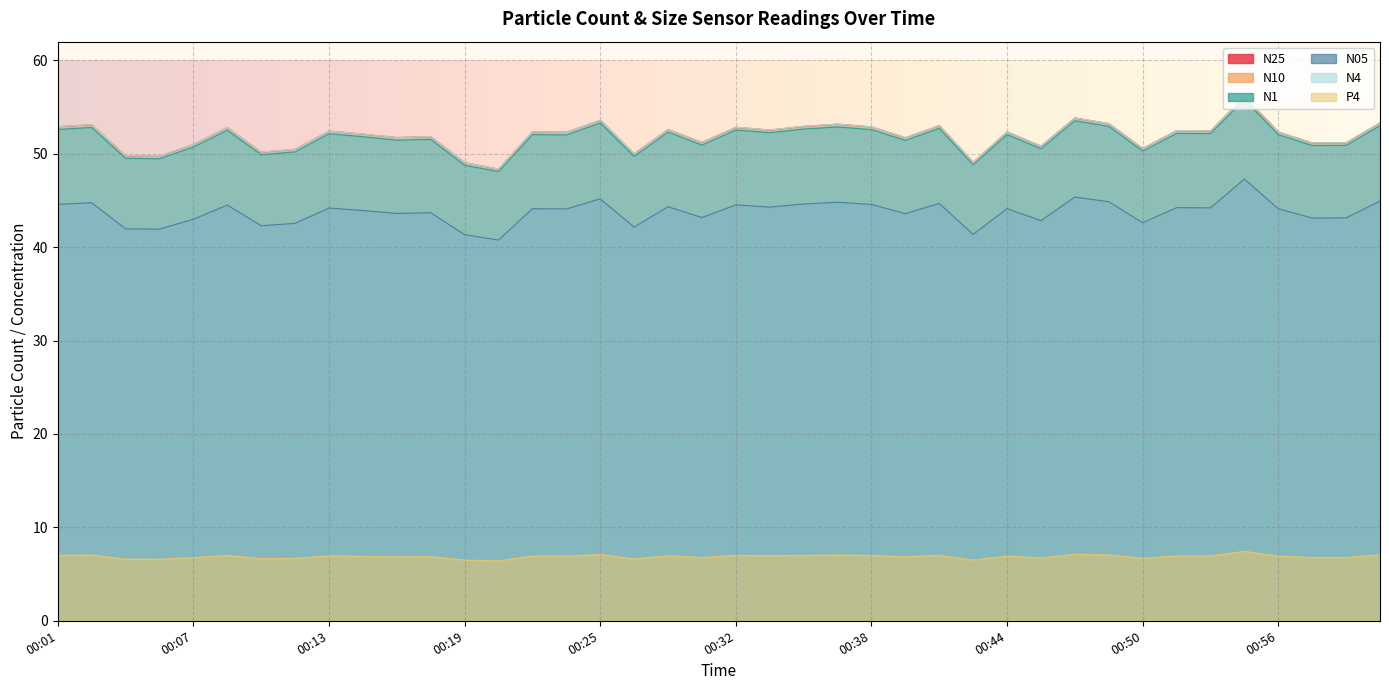

What is the difference between the maximum and minimum values in the P4 series?

1.0